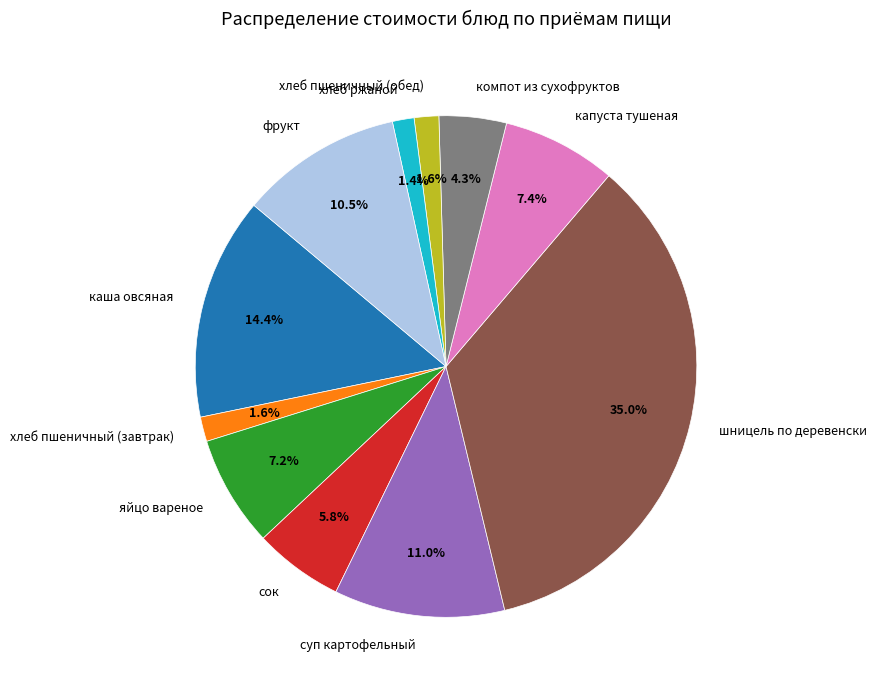

The шницель по деревенски slice represents 35% of the pie. True or false?

True